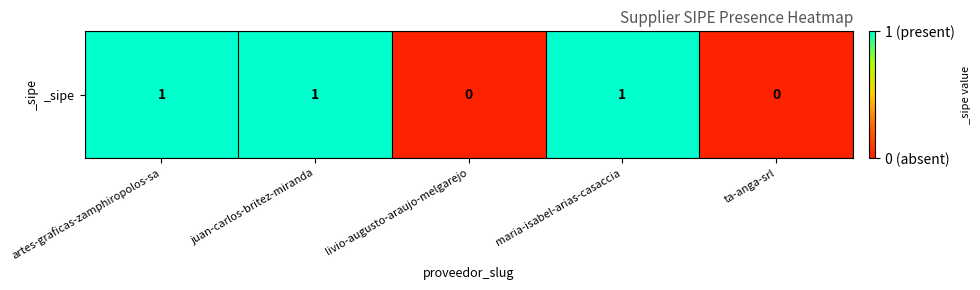

How many data points are less than 1?

2